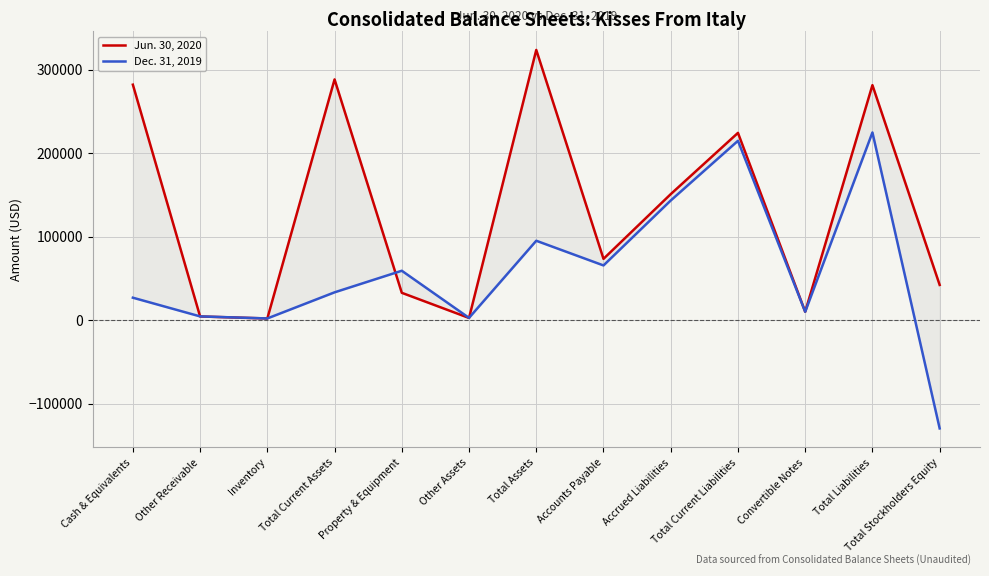

Is the value of Jun. 30, 2020 at Property & Equipment greater than the value of Dec. 31, 2019 at Inventory?

Yes